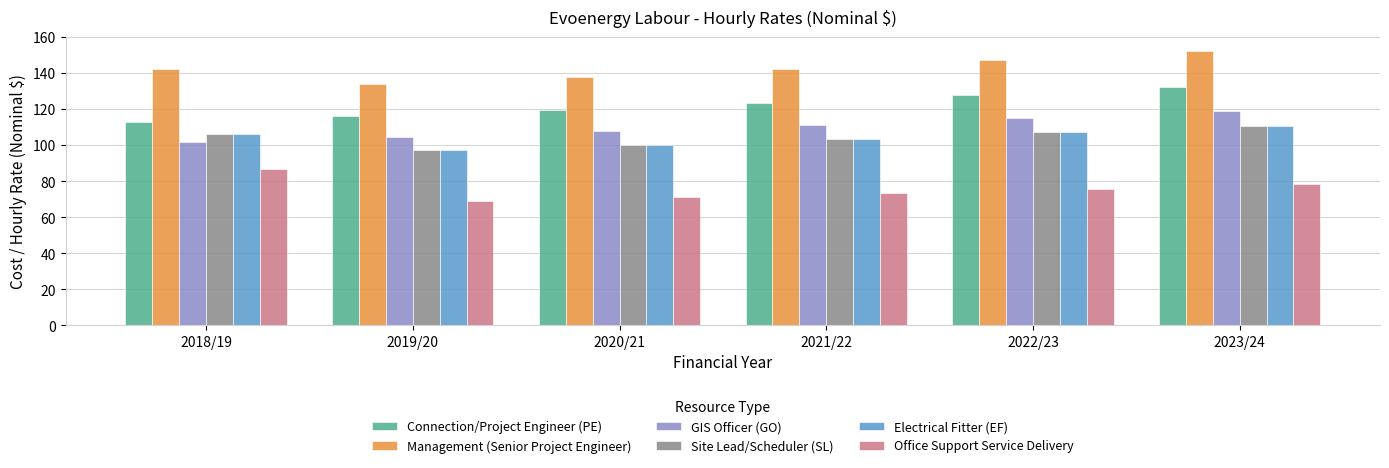

The Management (Senior Project Engineer) series shows 263.6 at 2023/24. True or false?

False